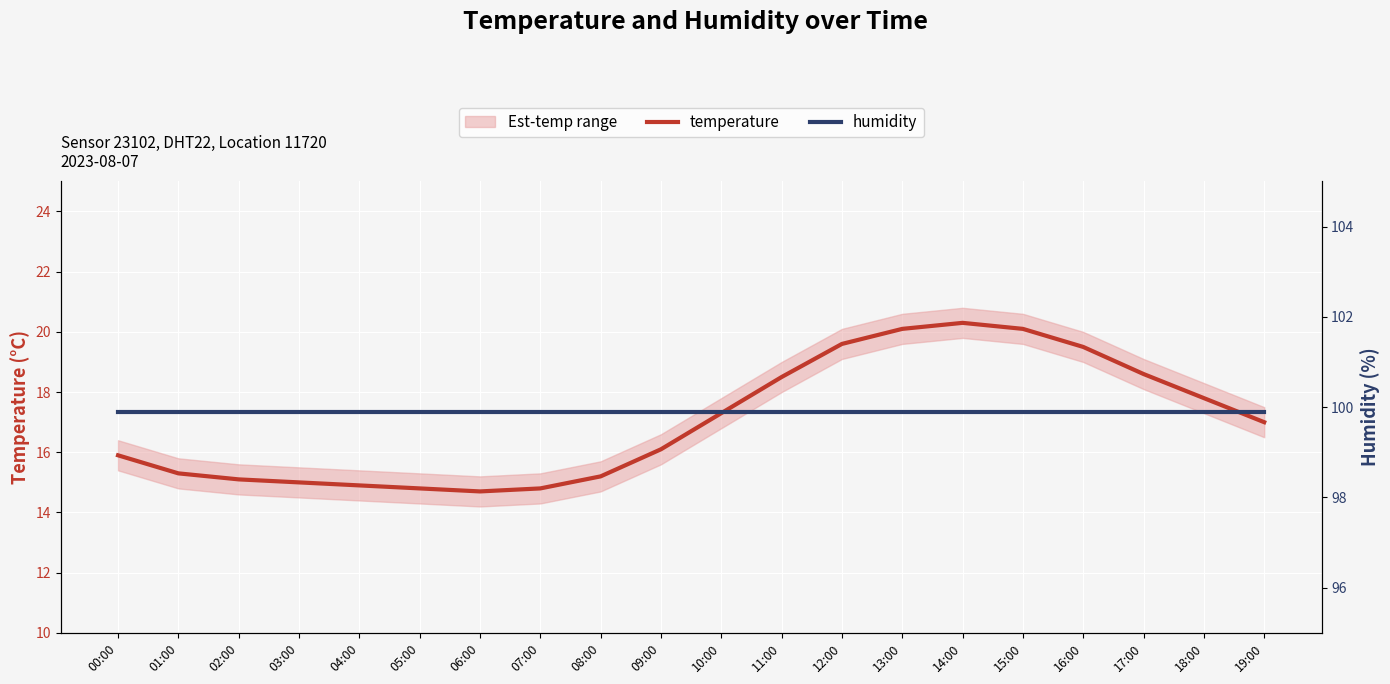

What is the difference between the temperature values at 17:00 and 06:00?

3.9